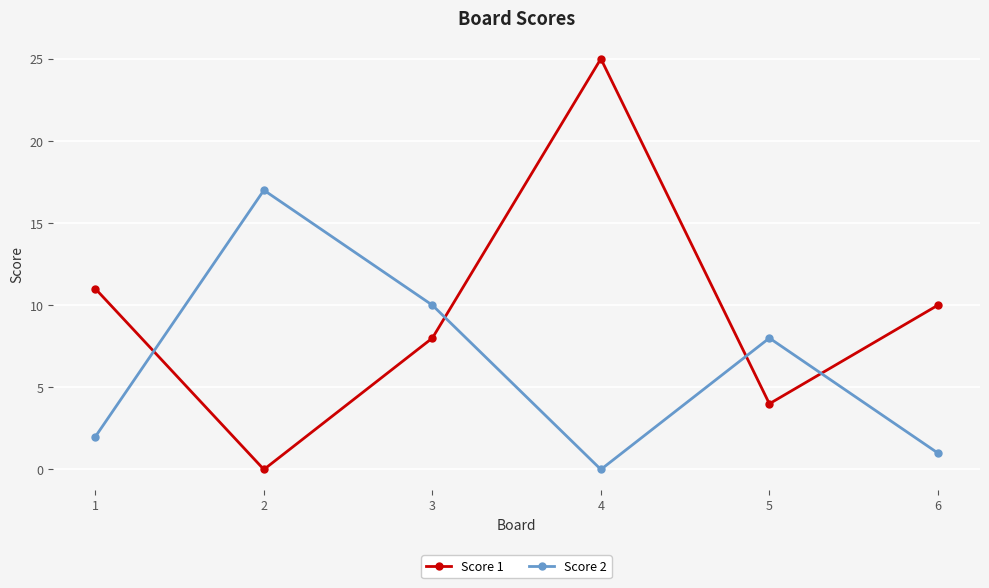

What is the average value of the Score 2 series?

6